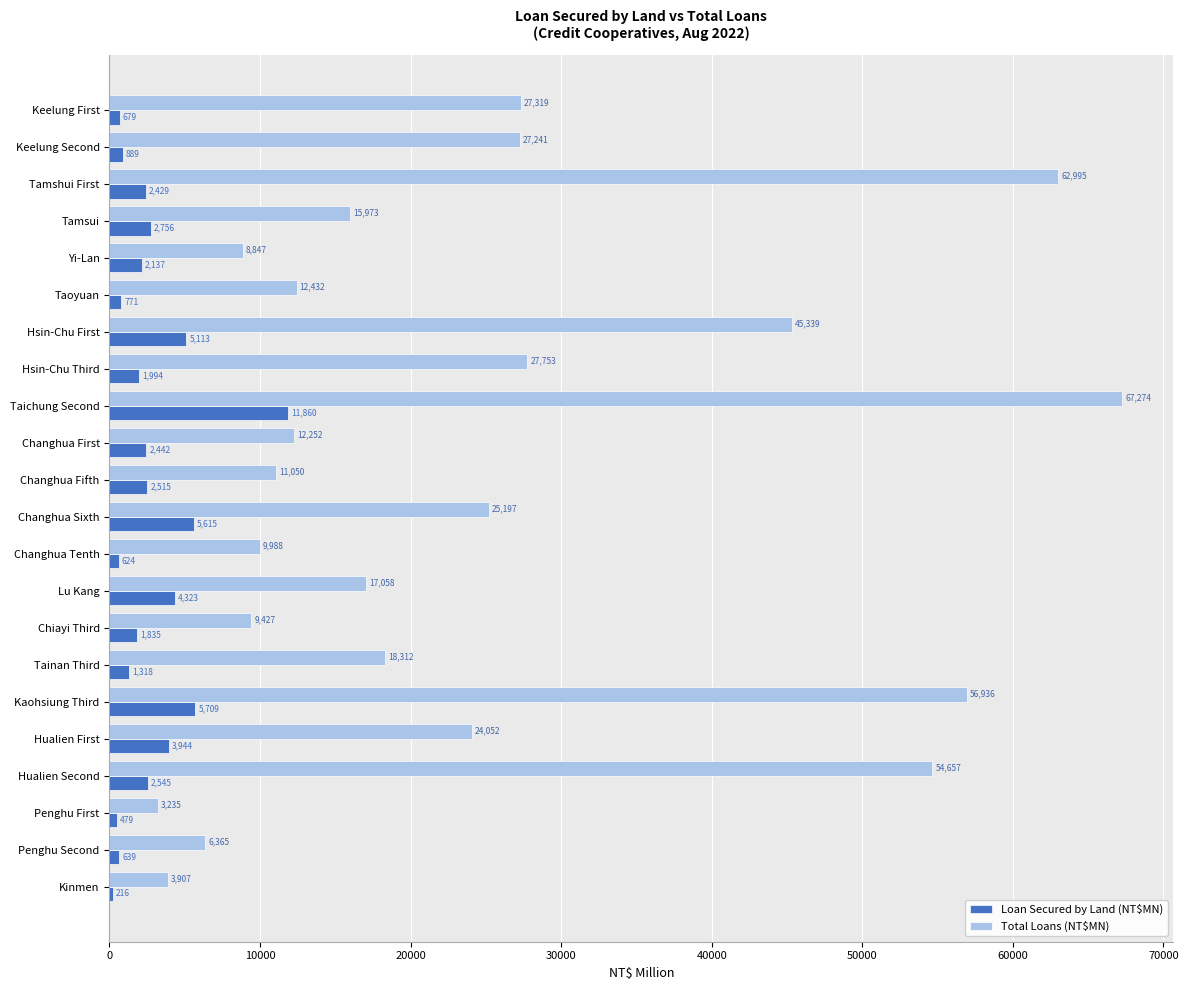

What is the smallest value displayed?

216